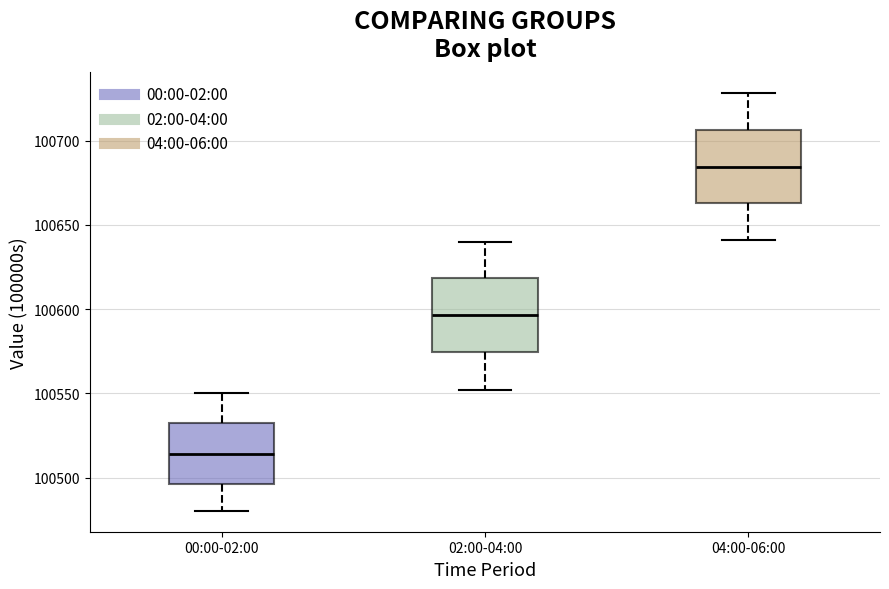

Which box has the lowest median line?

00:00-02:00